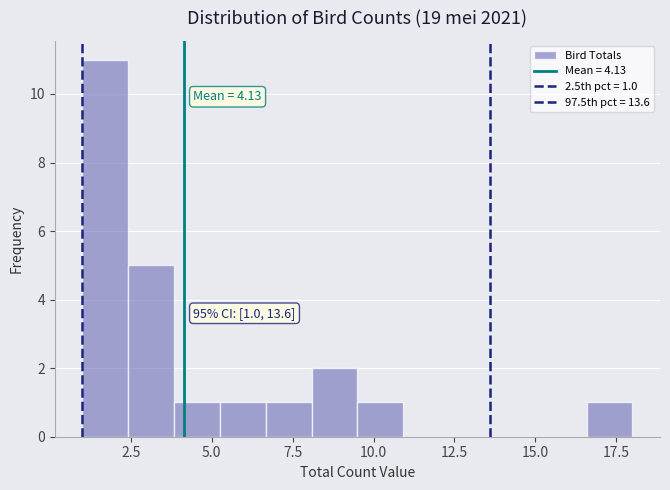

Around what value on the x-axis is the tallest bar? Give the approximate position of its centre, as read against the axis.

1.5